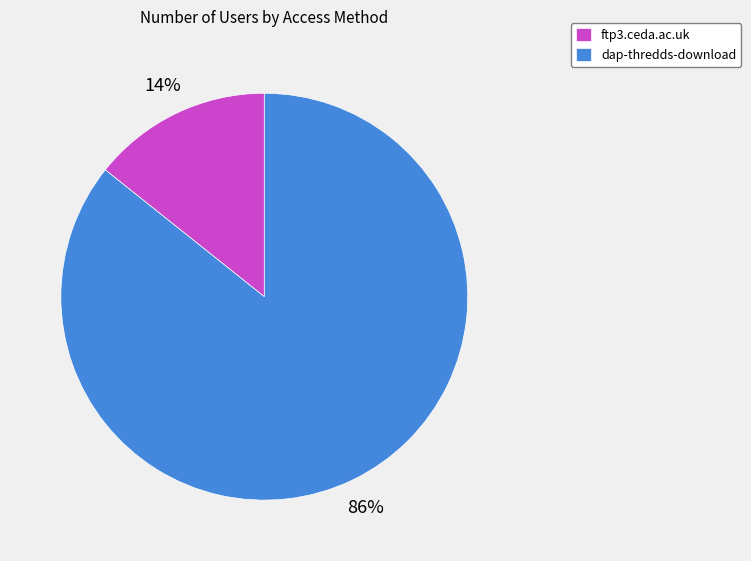

Is it true that ftp3.ceda.ac.uk is 14% of the pie?

True